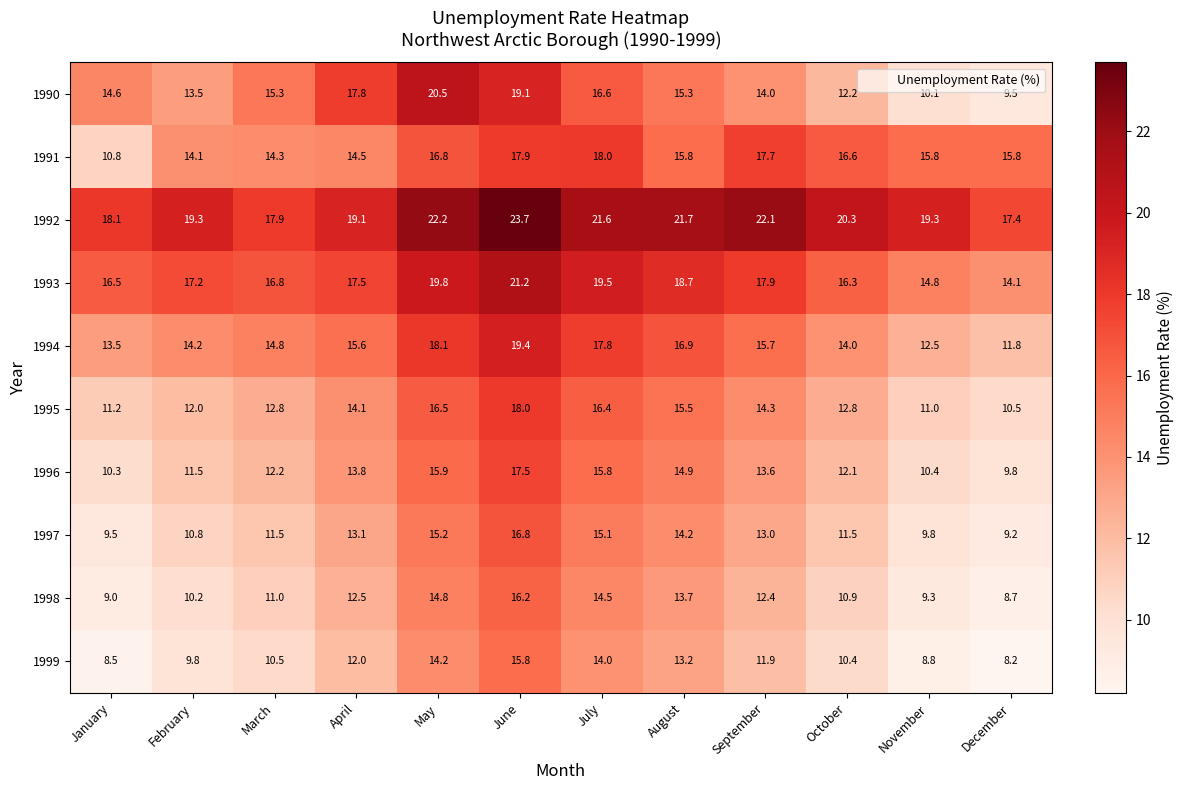

Which series changed the most between July and November?

1990